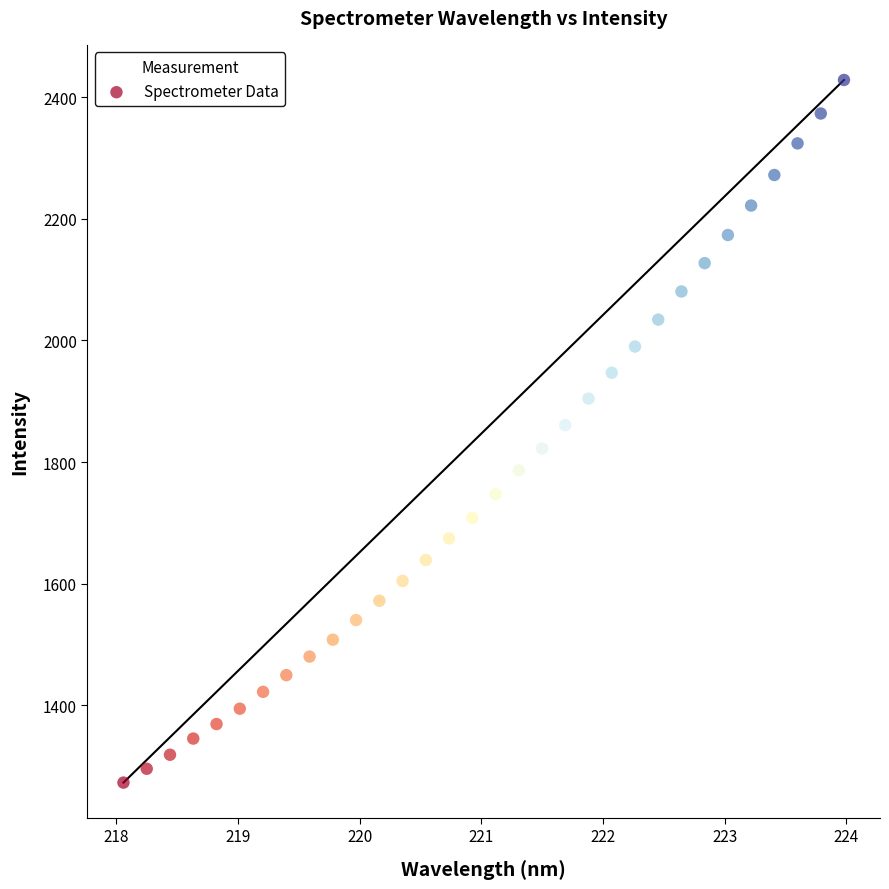

What is the range of Y values (max minus min)?

1154.8